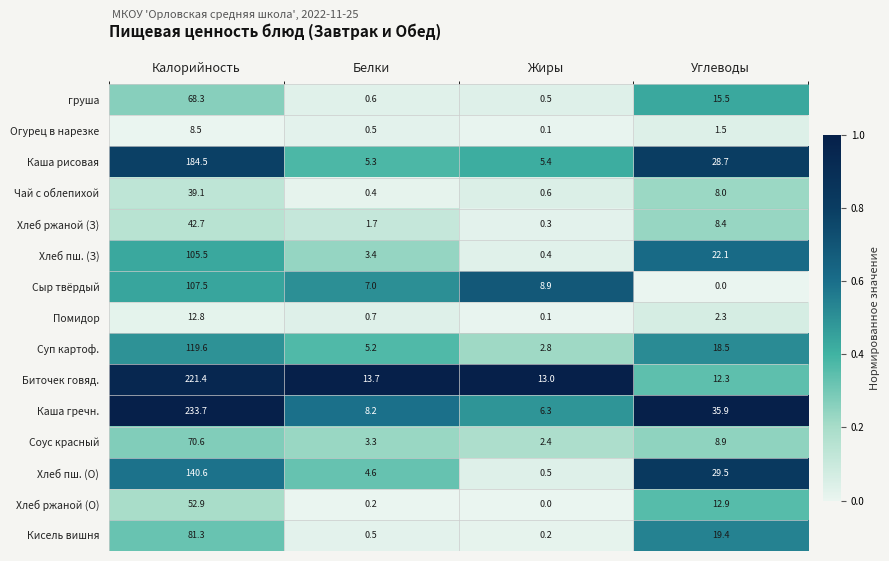

List the series in order of their peak value, highest first.

Каша гречн., Биточек говяд., Каша рисовая, Хлеб пш. (О), Суп картоф., Сыр твёрдый, Хлеб пш. (З), Кисель вишня, Соус красный, груша, Хлеб ржаной (О), Хлеб ржаной (З), Чай с облепихой, Помидор, Огурец в нарезке